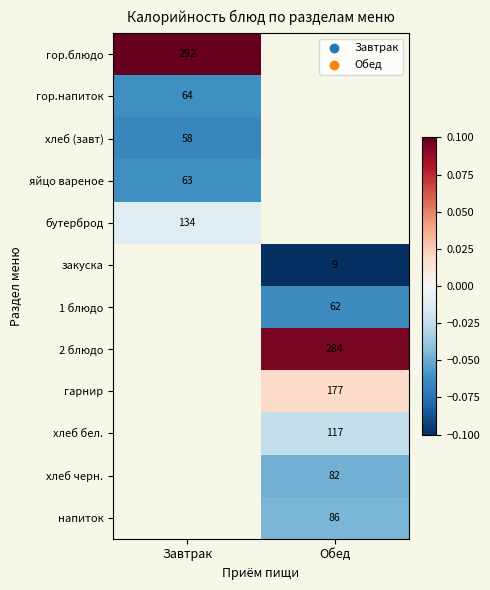

The value of хлеб бел. at Обед is 46.9. True or false?

False